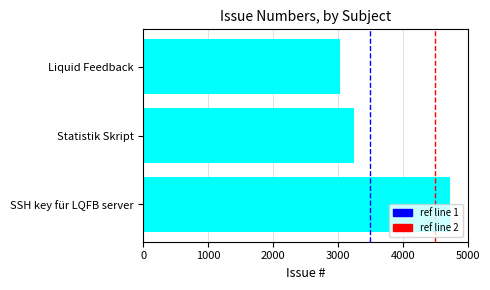

What is the difference between the maximum and second lowest values?

1478